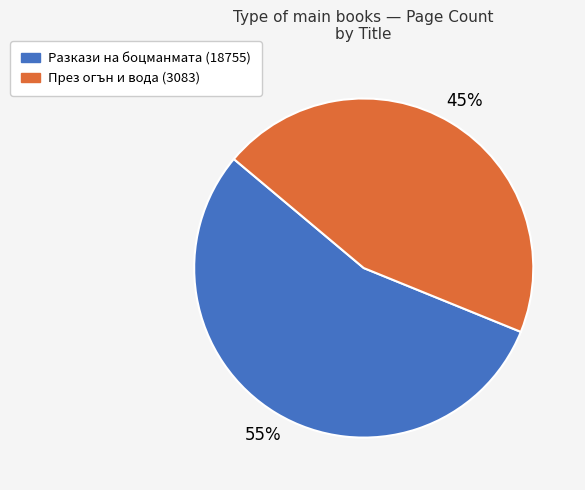

What is the largest slice in the pie chart?

Разкази на боцманмата (18755)